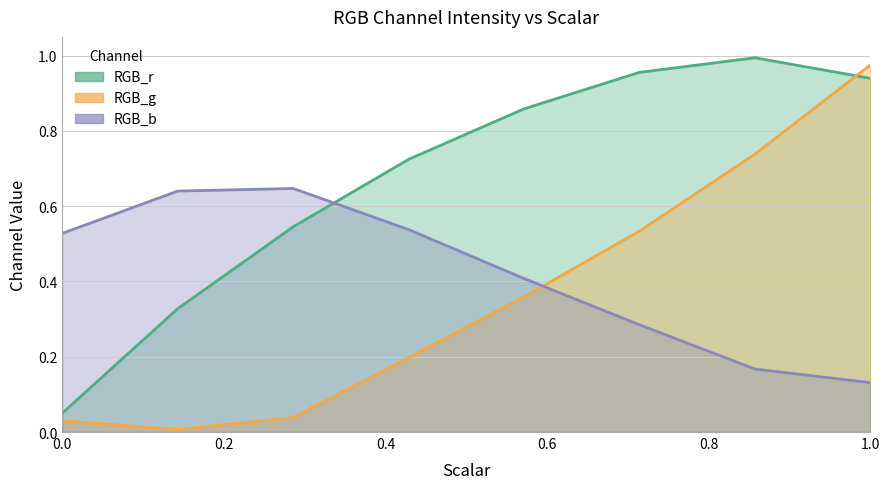

Which has a higher value, 0.7142857142857142 or 0.0?

0.7142857142857142